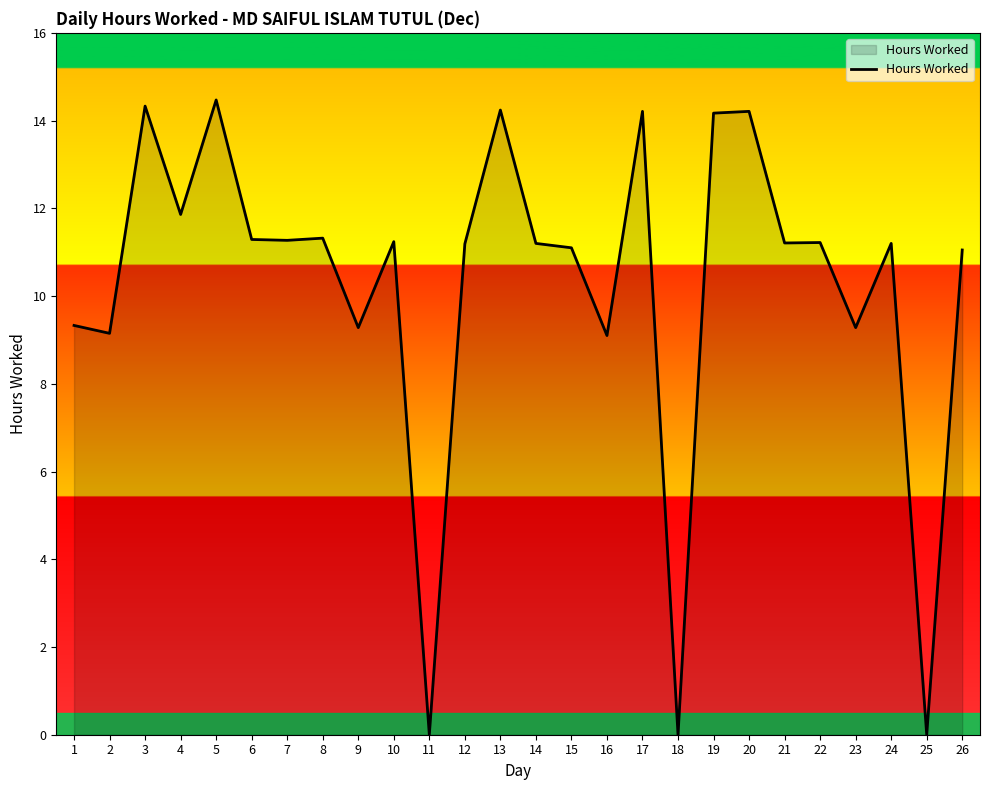

The value at 23 is 9.3. True or false?

True